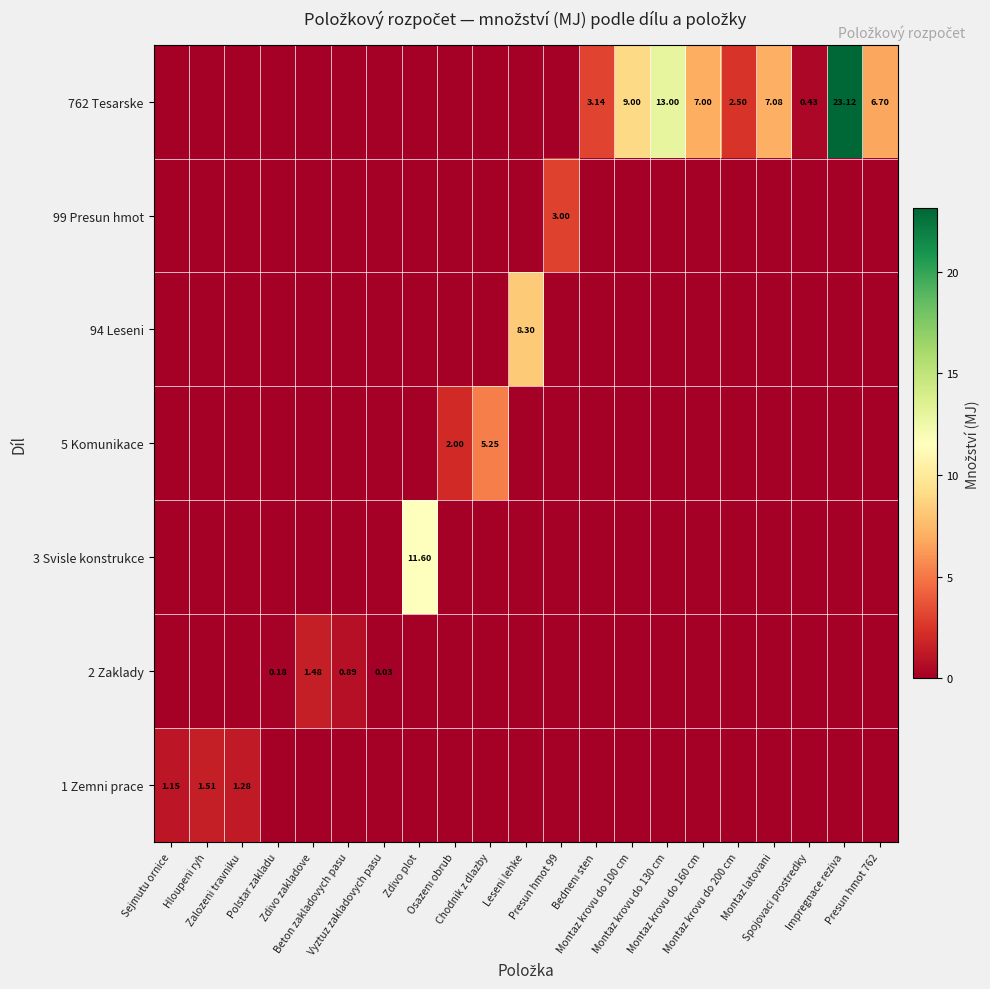

List the series in order of their peak value, lowest first.

2 Zaklady, 1 Zemni prace, 99 Presun hmot, 5 Komunikace, 94 Leseni, 3 Svisle konstrukce, 762 Tesarske